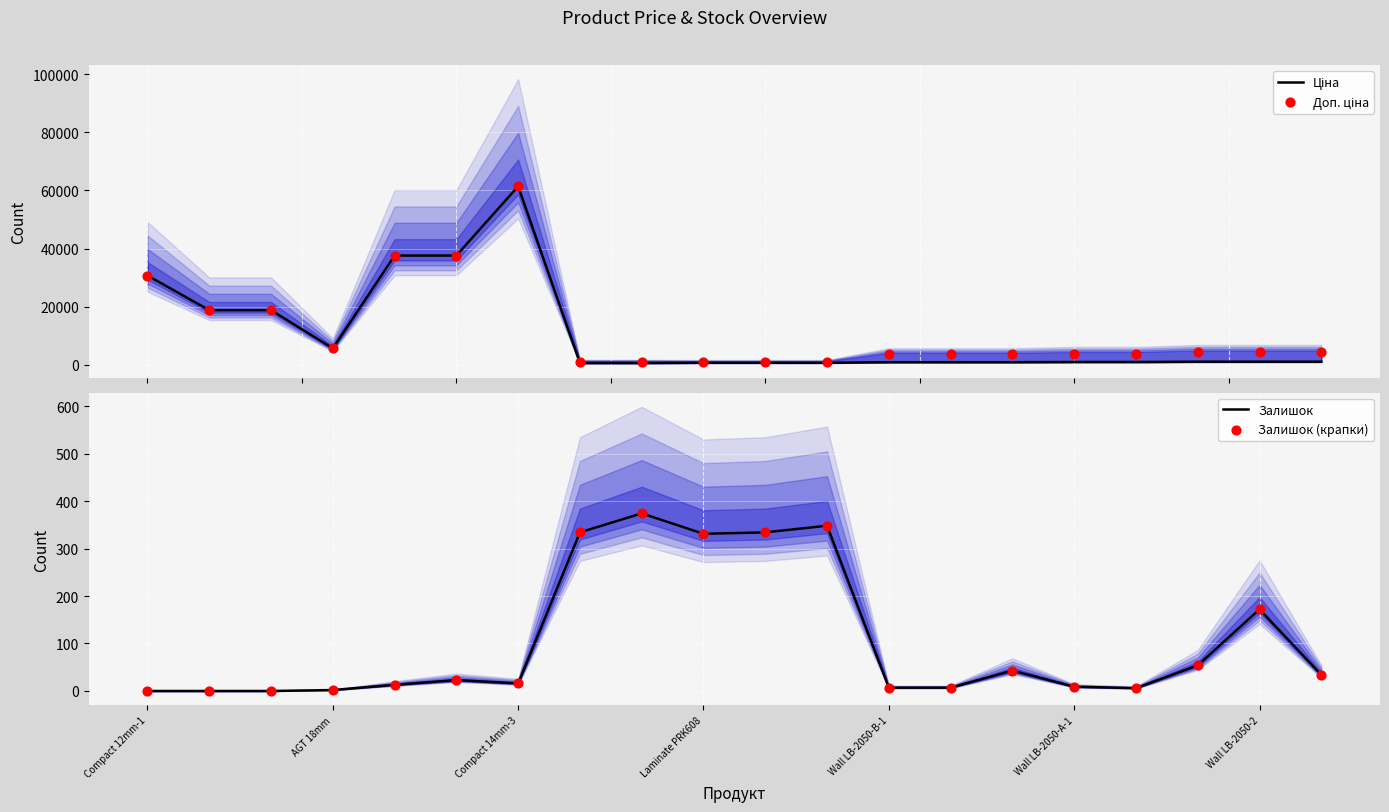

Which series reaches the maximum Y coordinate?

Ціна